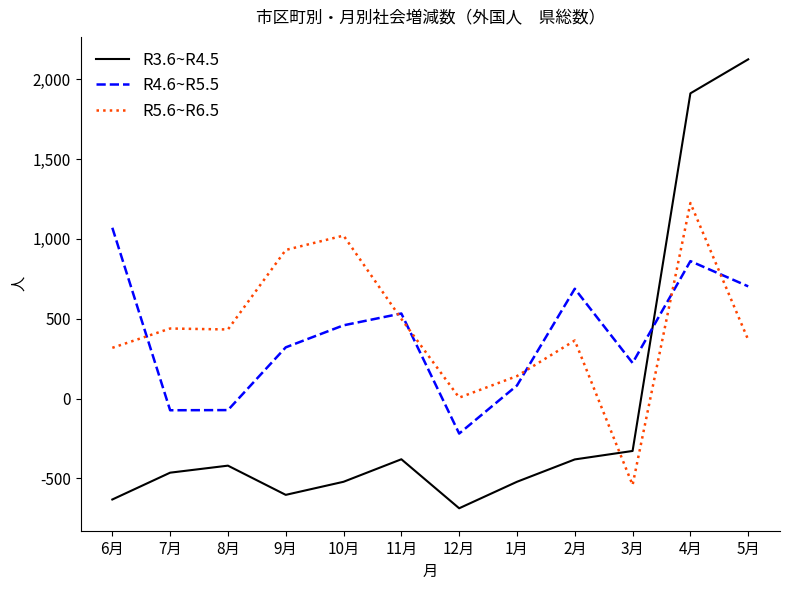

What position from the left is 6月?

1